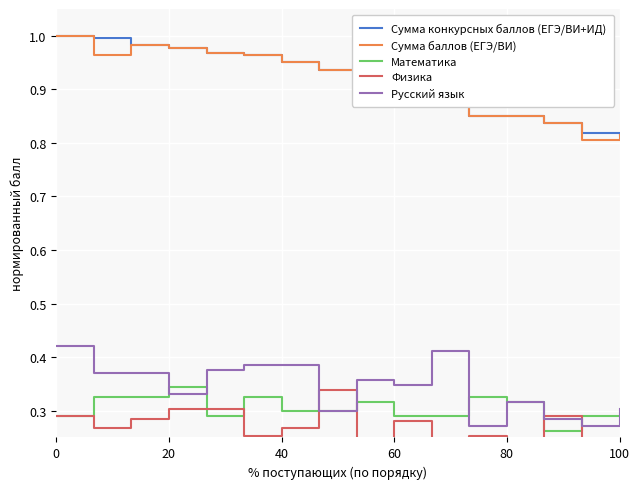

What is the average value of the Математика series?

0.3